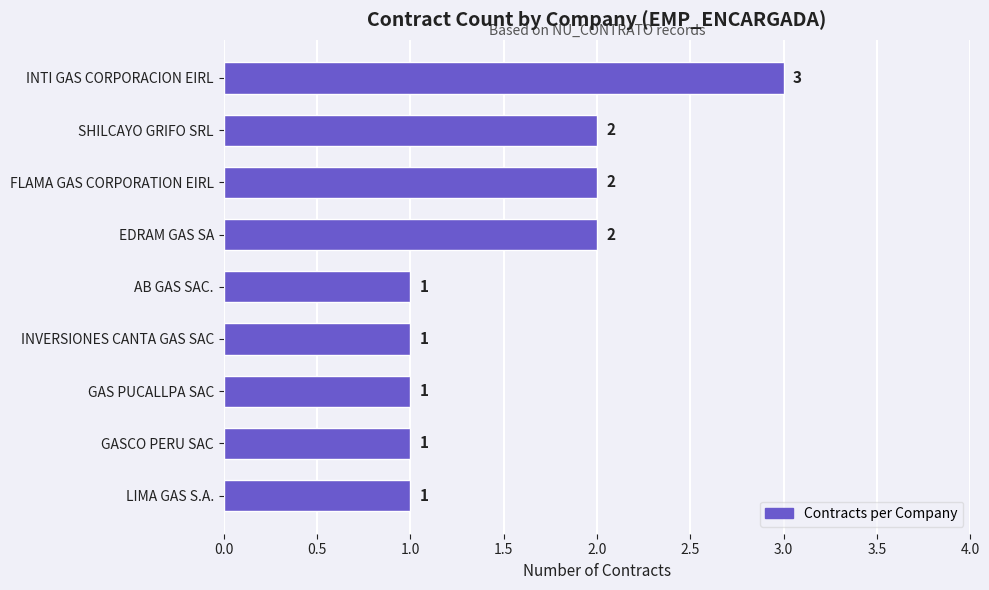

What is the average value?

2